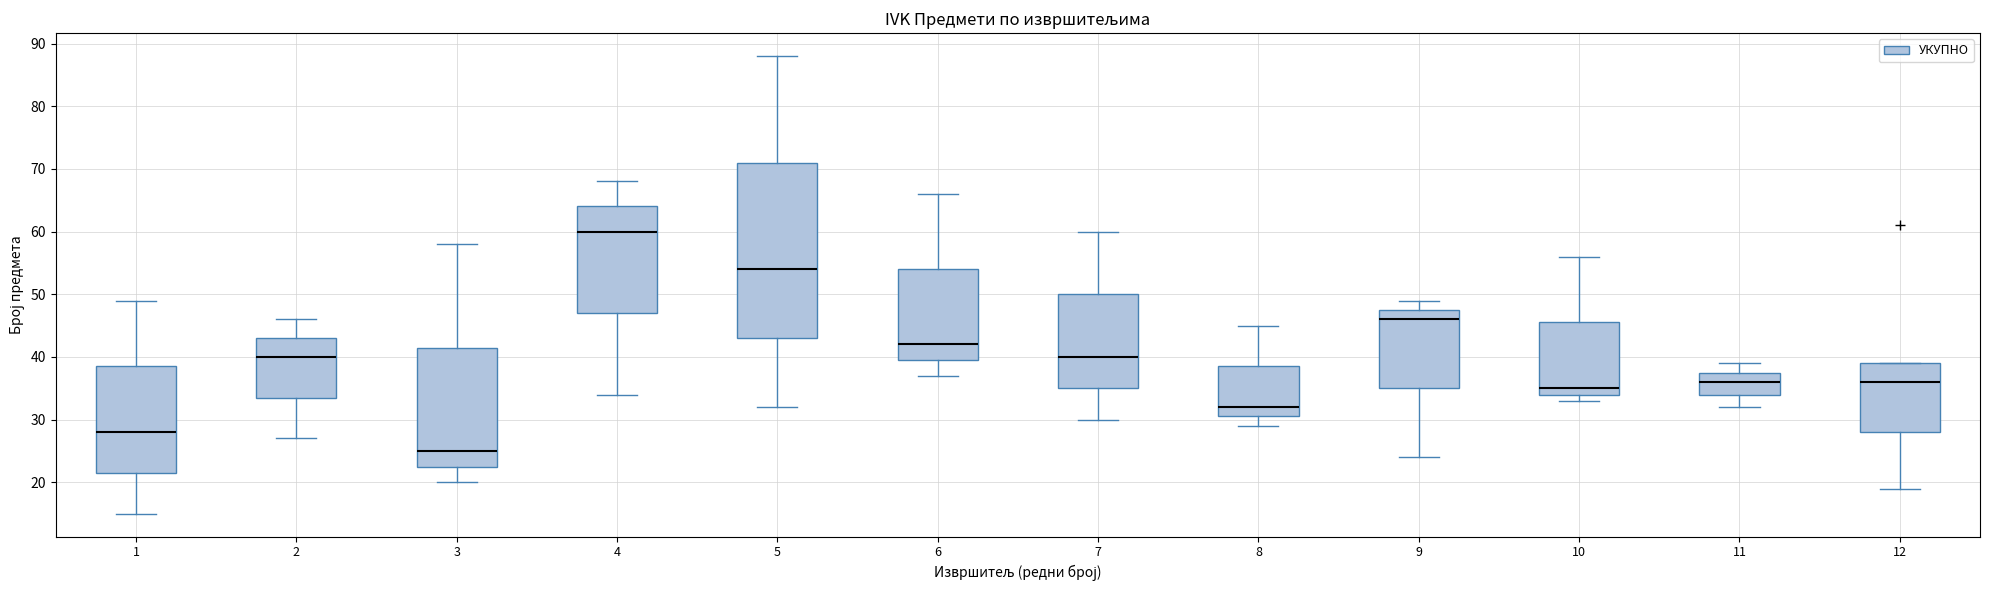

Comparing the boxes themselves (not the whiskers), which one is the tallest?

5